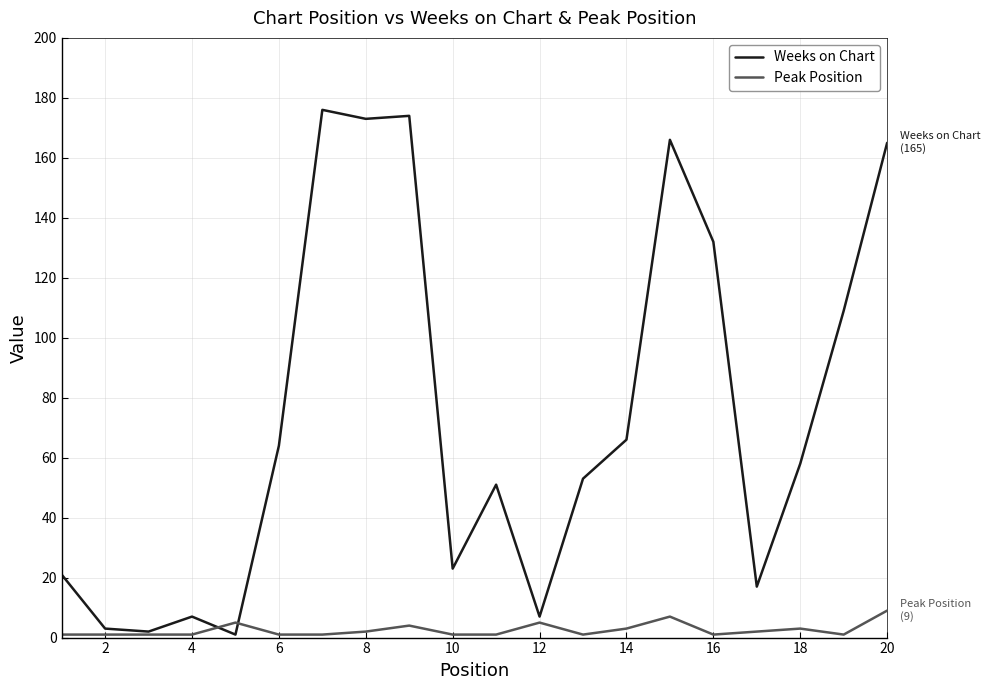

True or false: Peak Position and Weeks on Chart intersect in this chart.

True